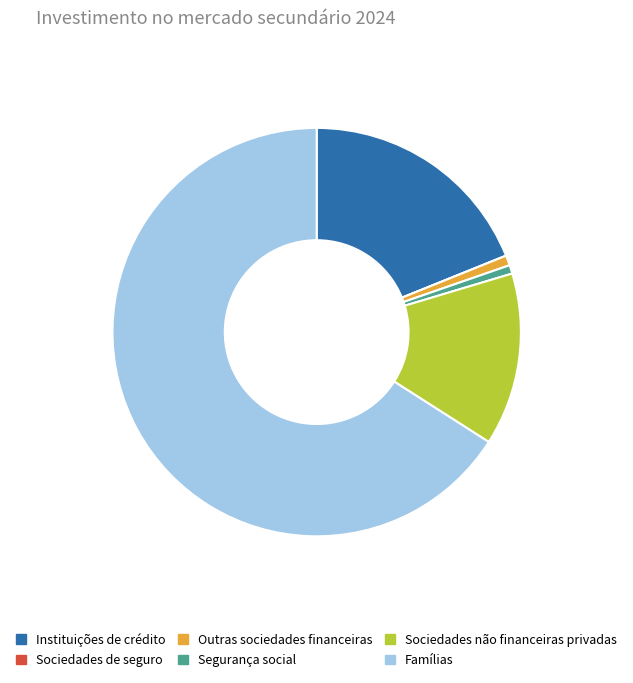

Approximately how many times larger is the value at Instituições de crédito compared to Outras sociedades financeiras?

23.8